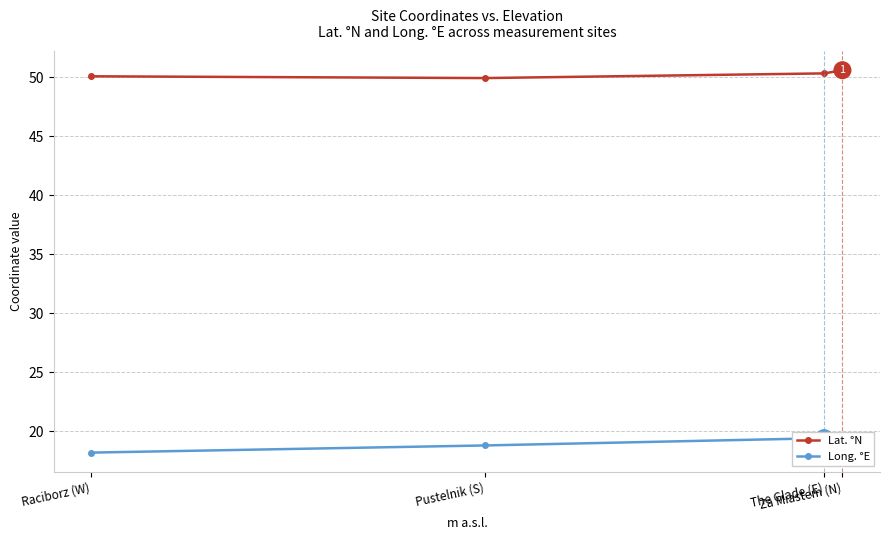

At which category is the sum across all series the highest?

The Glade (E)